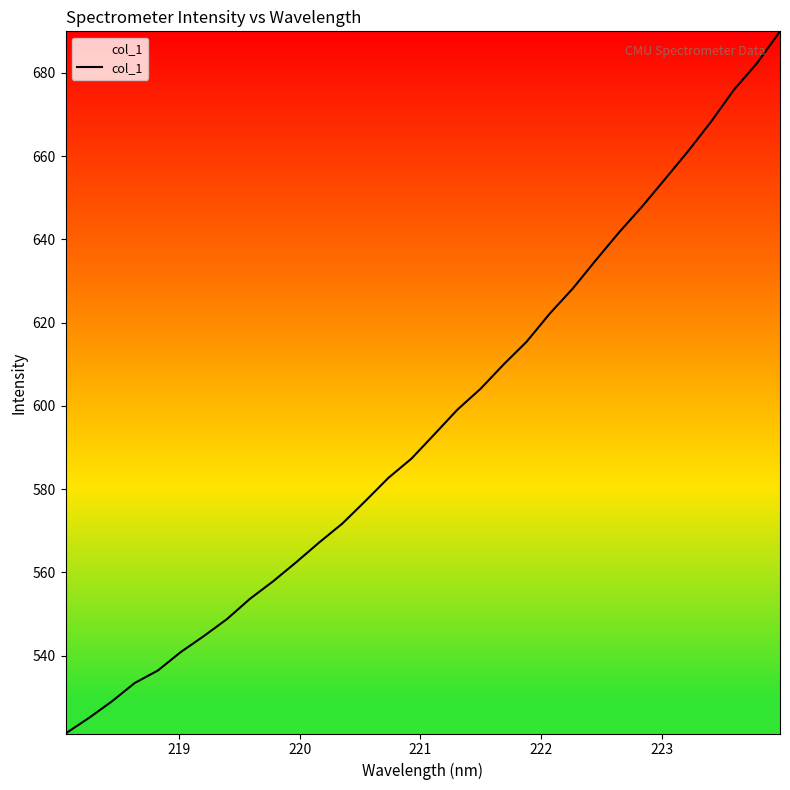

What is the difference between the second highest and second lowest values?

157.4